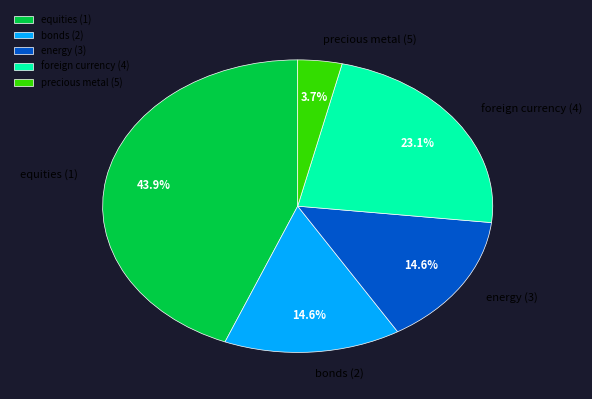

Which category has the smallest portion of the pie?

precious metal (5)